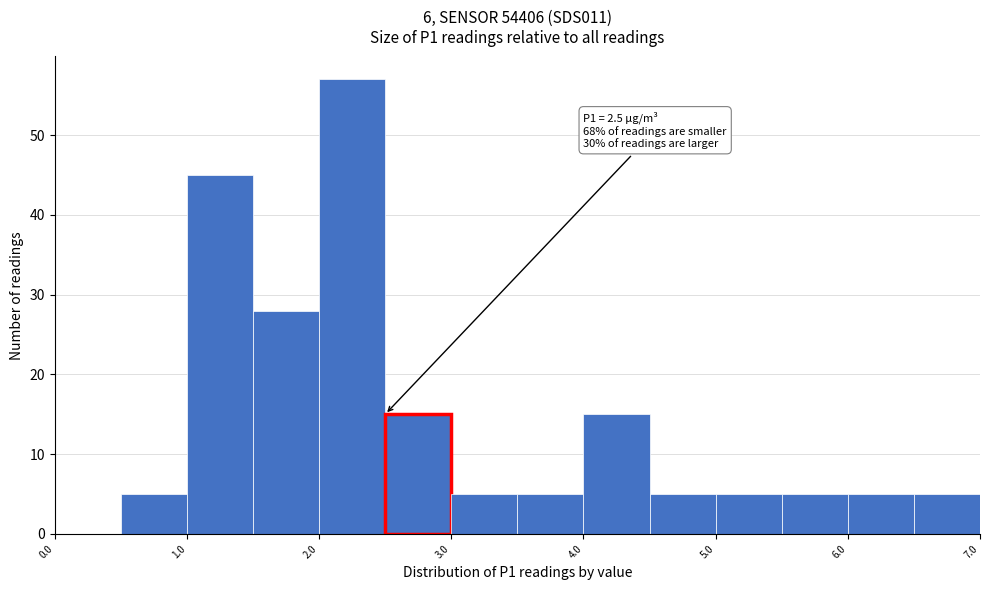

Over which range of the x-axis is the bar tallest?

2.0 to 2.5